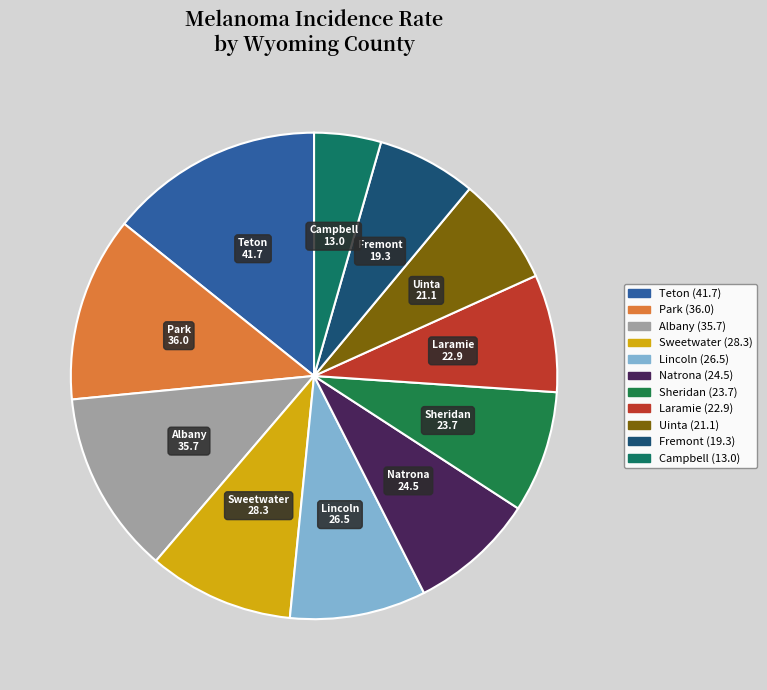

How many segments does this pie chart have?

11